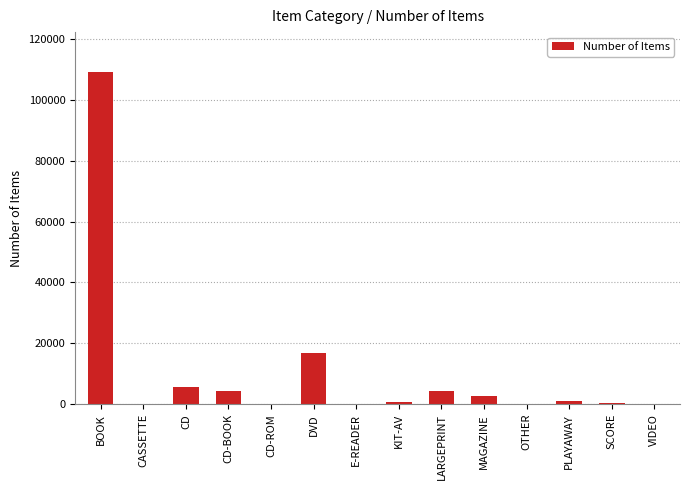

Which category has the highest value across all series?

BOOK